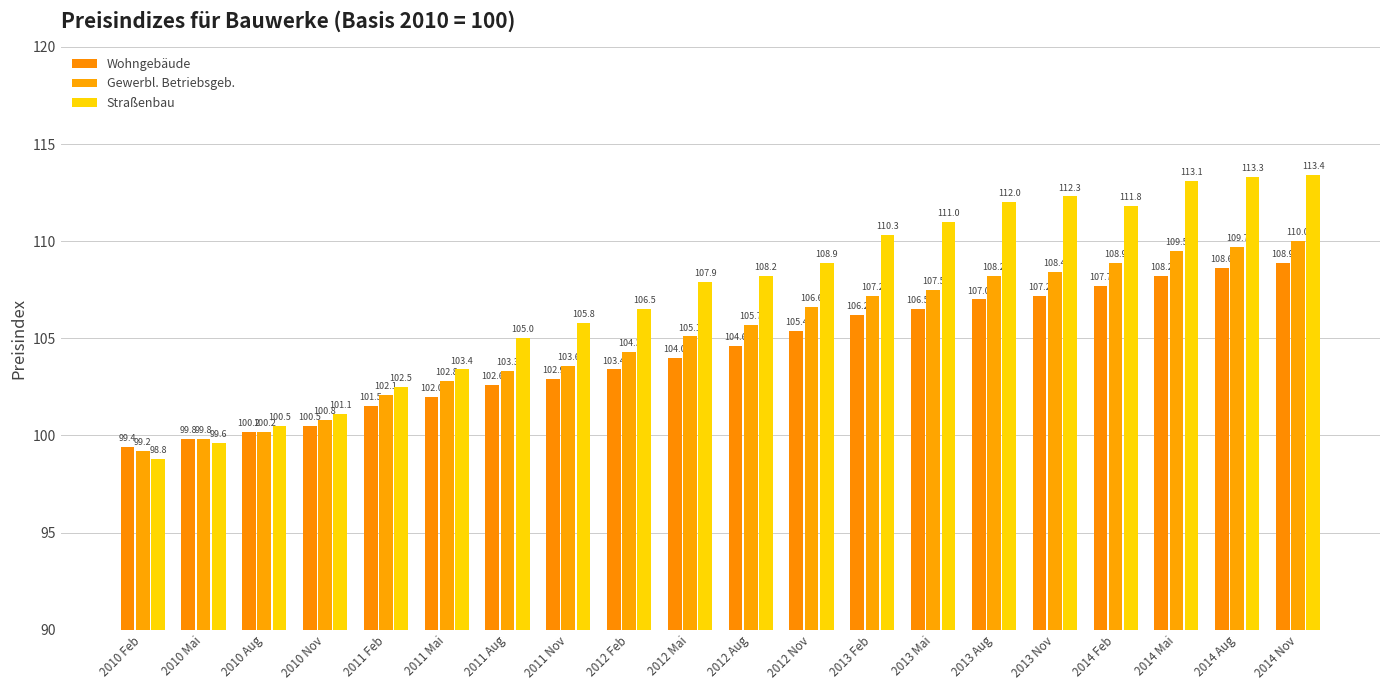

How many series are shown in this chart?

3